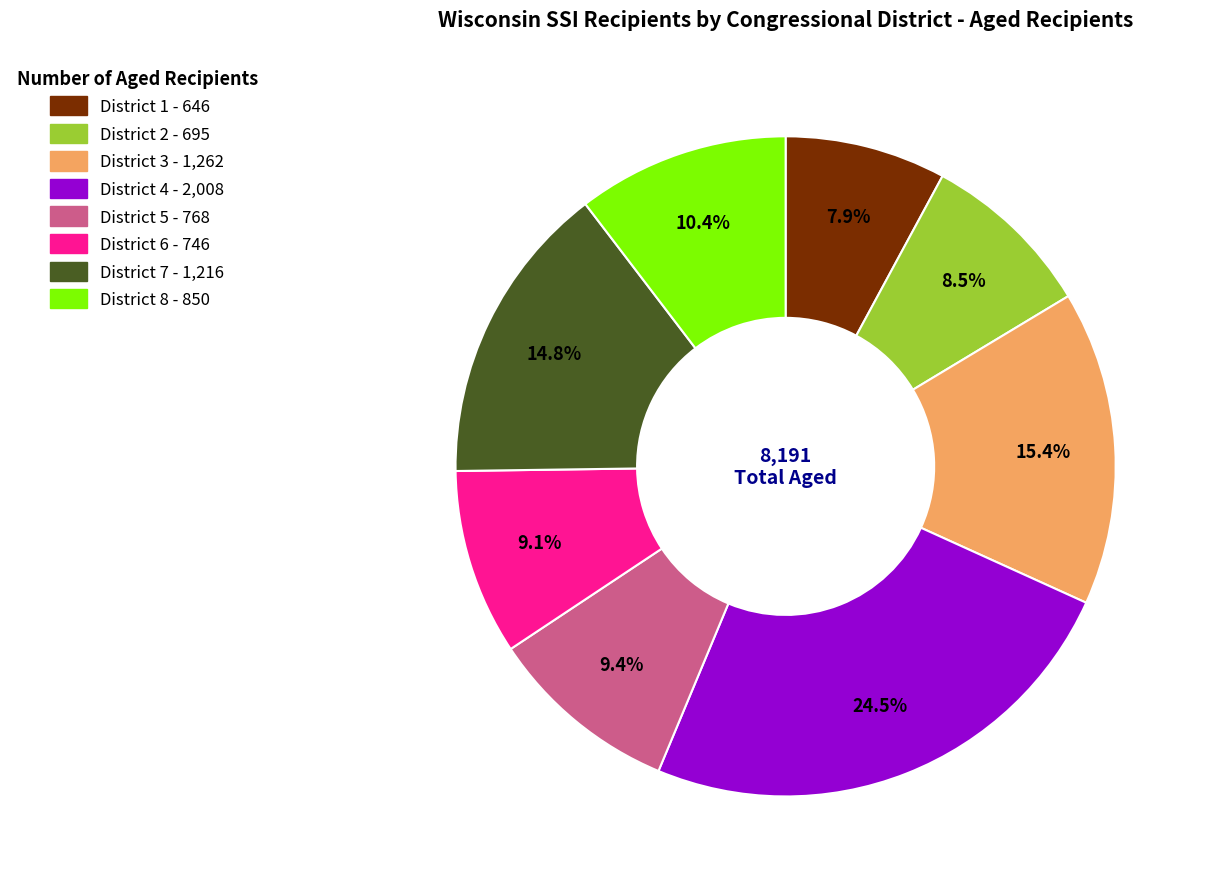

Is it true that District 3 is 15% of the pie?

True